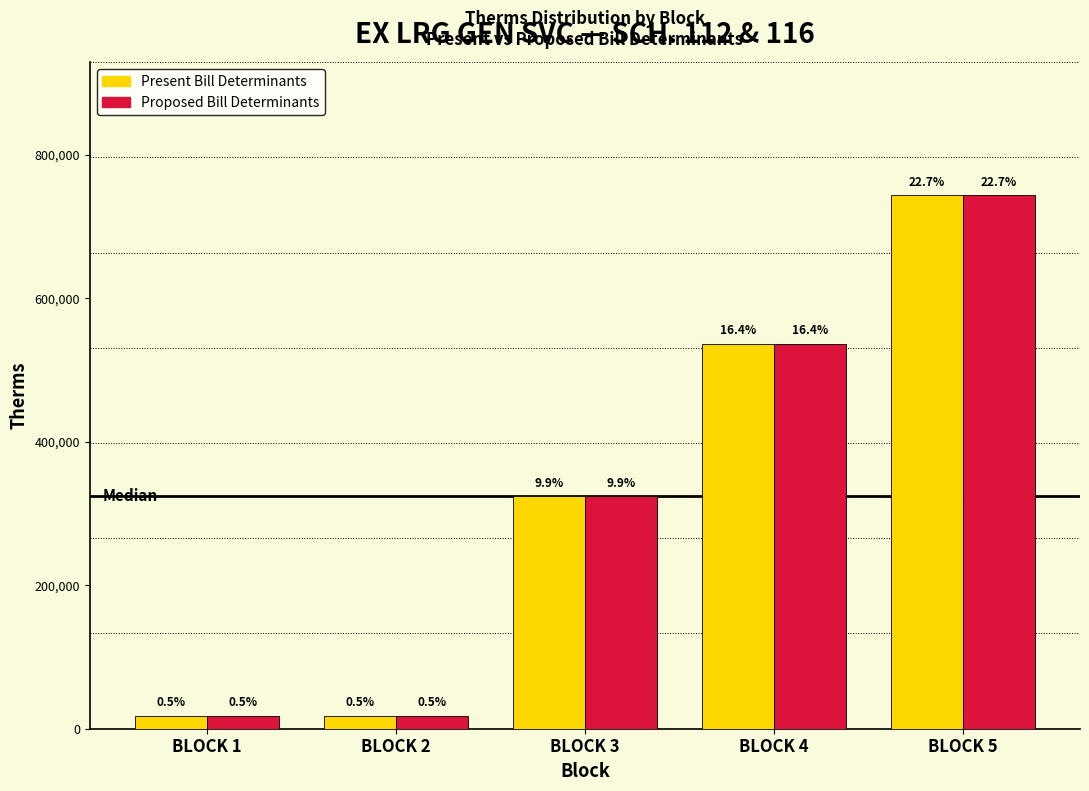

What are all the series names shown in the legend?

Present Bill Determinants, Proposed Bill Determinants